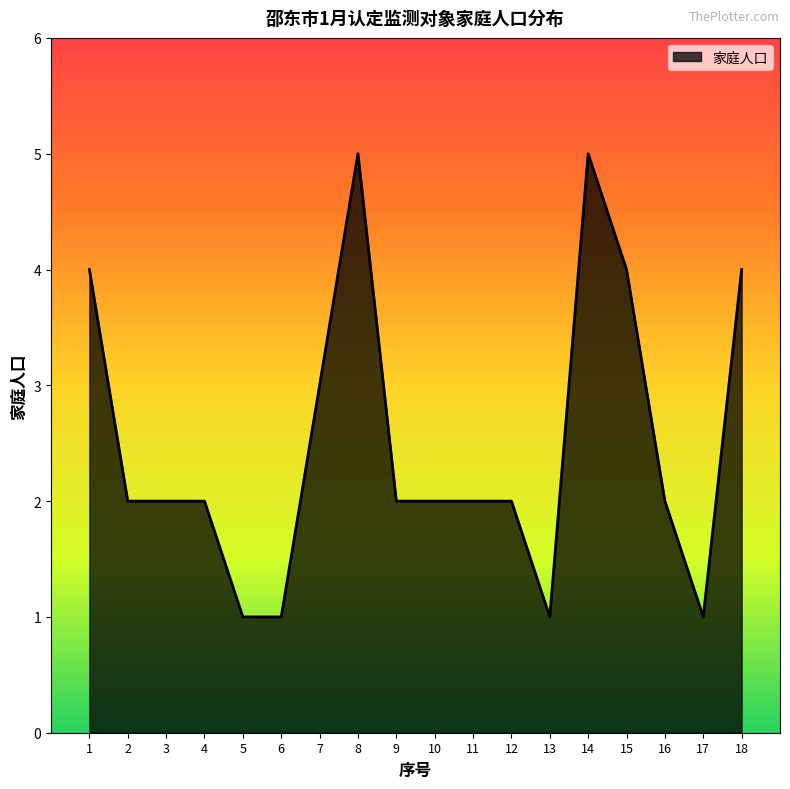

At which label does the data first exceed 2?

1